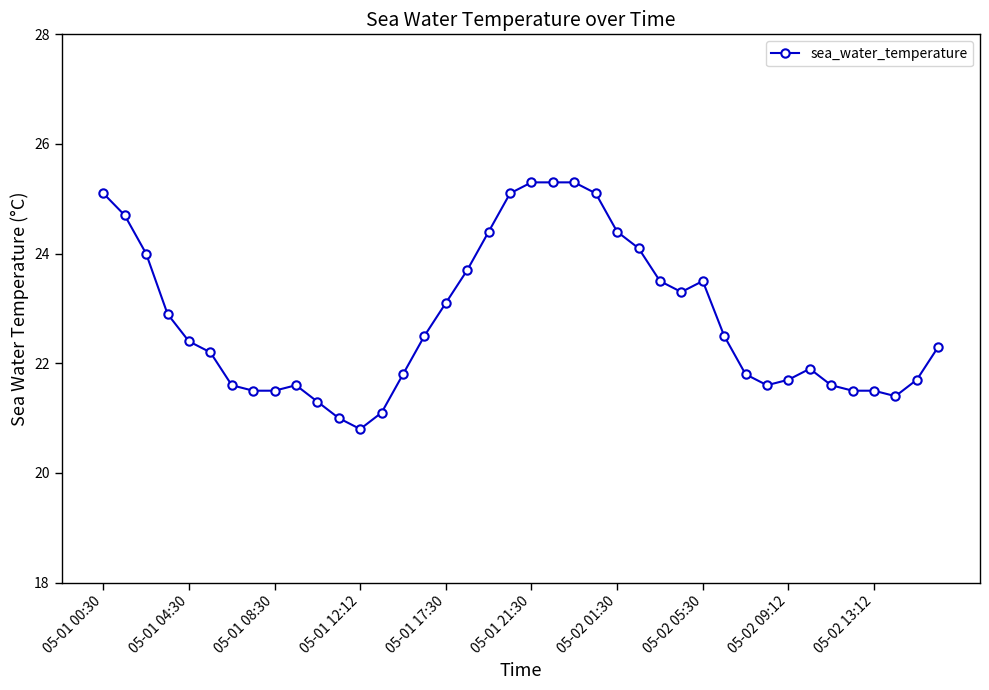

What is the value of the 28th point from the left?

23.3